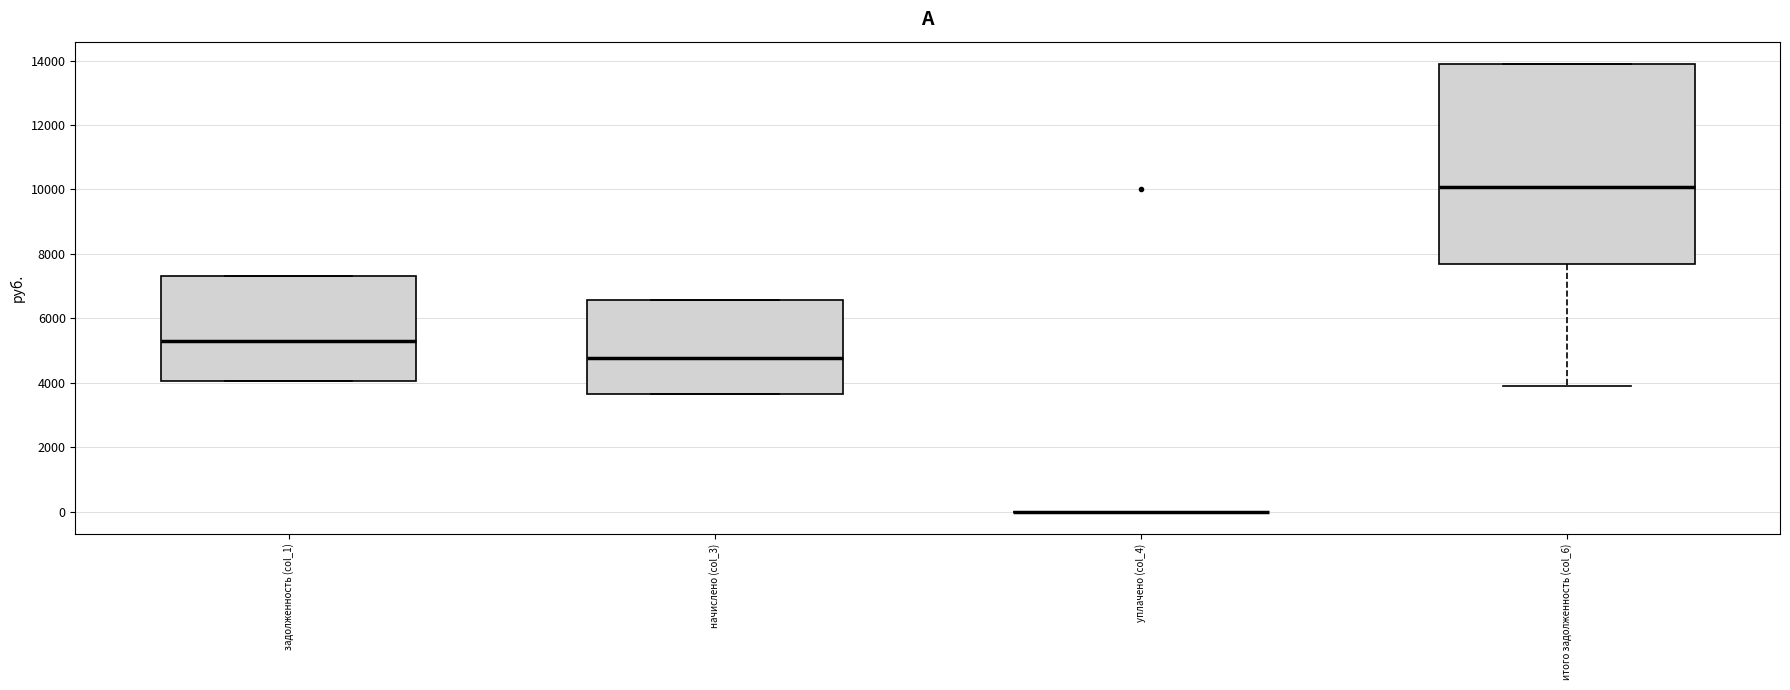

Which box is the tallest, from its lower edge to its upper edge?

итого задолженность (col_6)